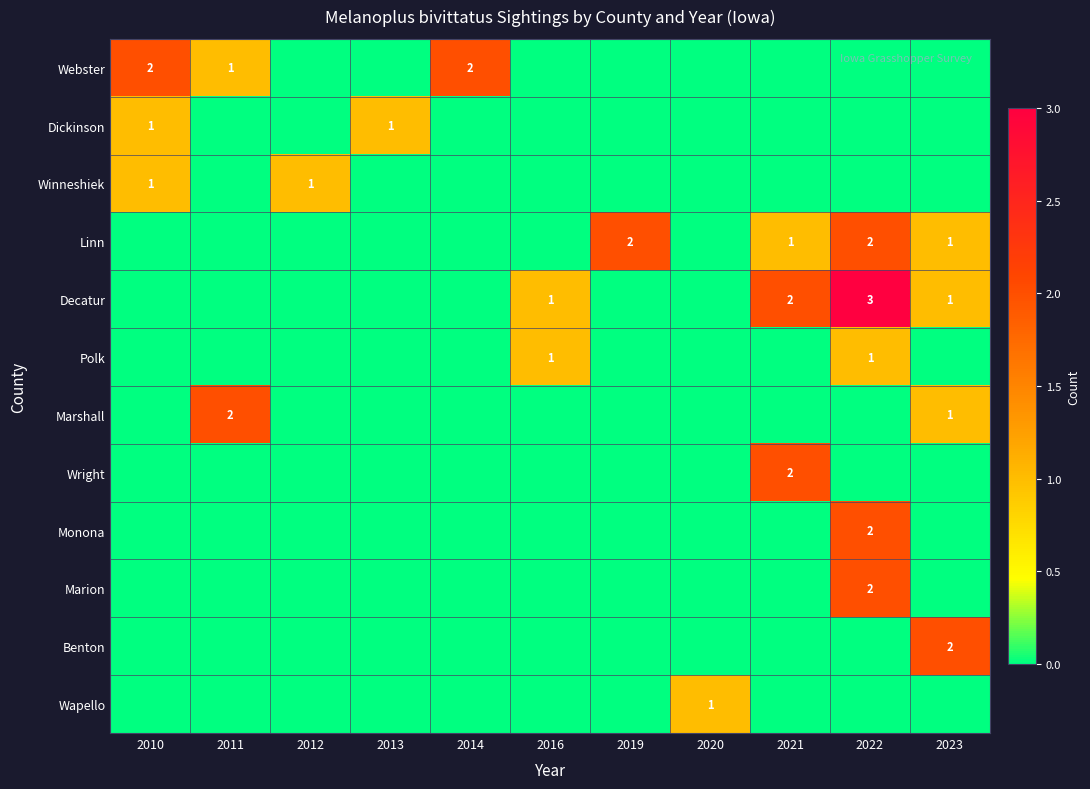

How many data points in Linn are above 0?

4